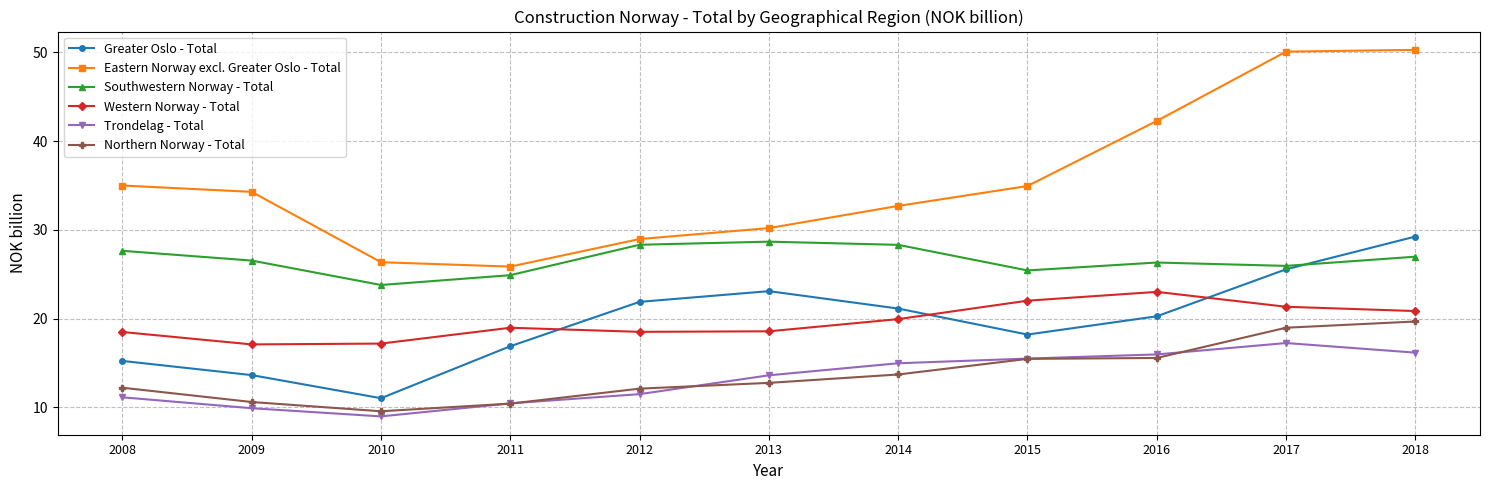

What is the minimum value for Southwestern Norway - Total?

23.8